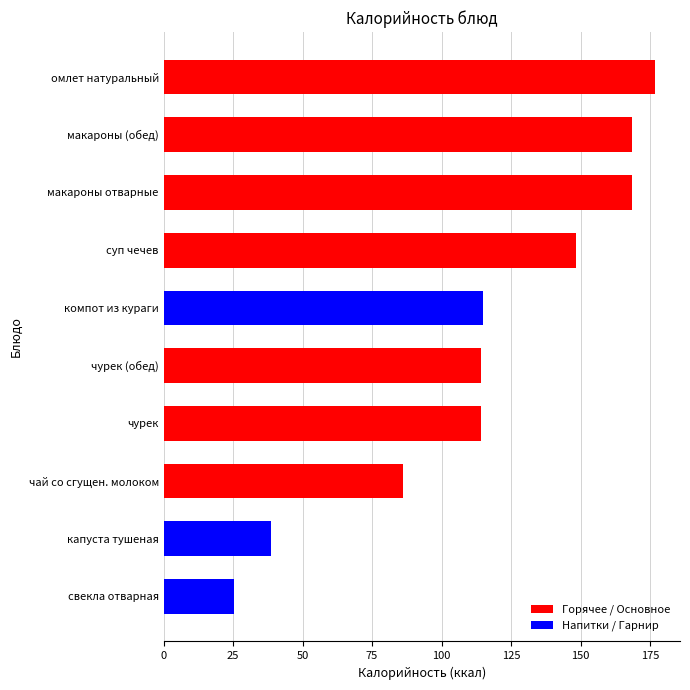

What is the change in value from чурек (обед) to макароны отварные?

+54.3